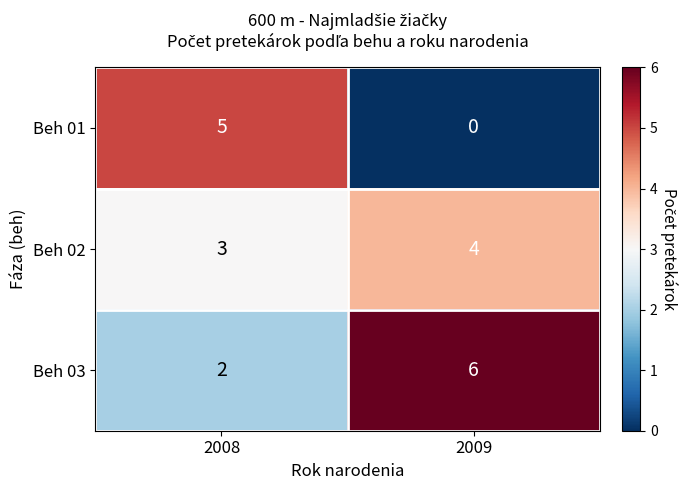

Which series has the largest total across all categories?

Beh 03